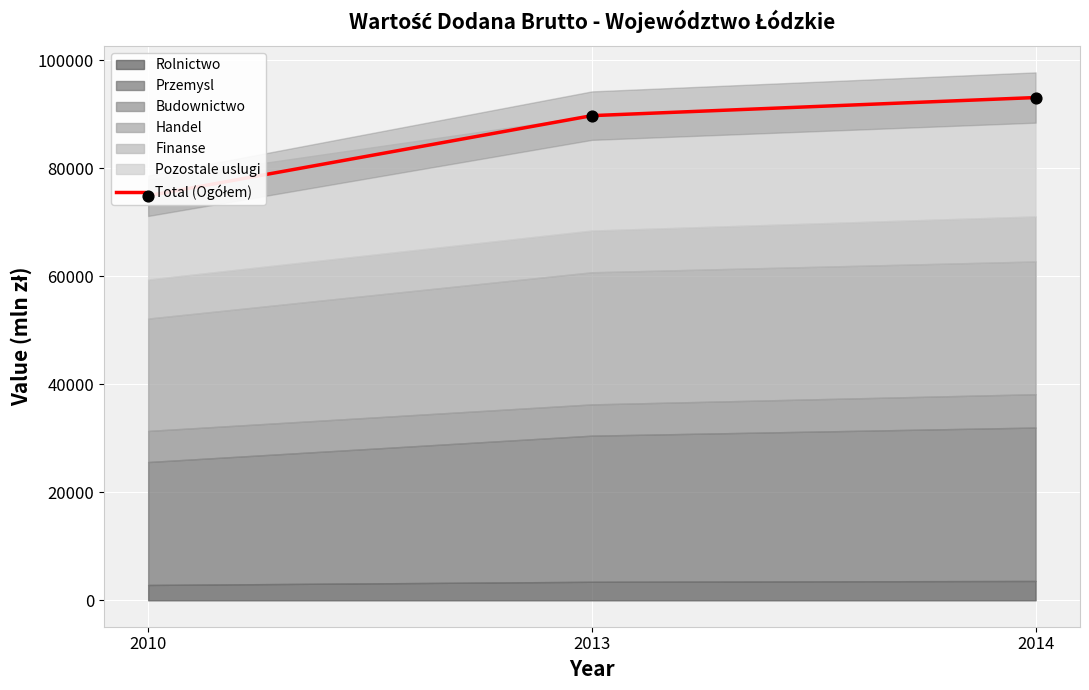

Which has a higher value, 2010 or 2013?

2013